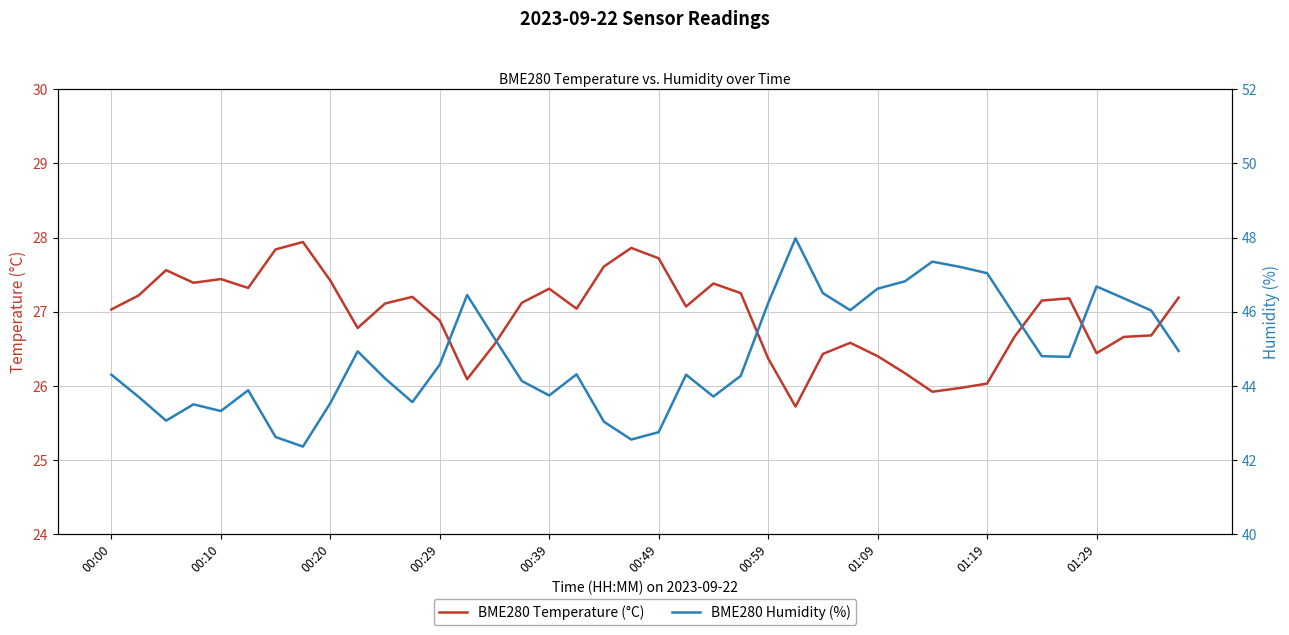

What is the difference between the maximum and minimum values in the BME280 Temperature (°C) series?

2.2